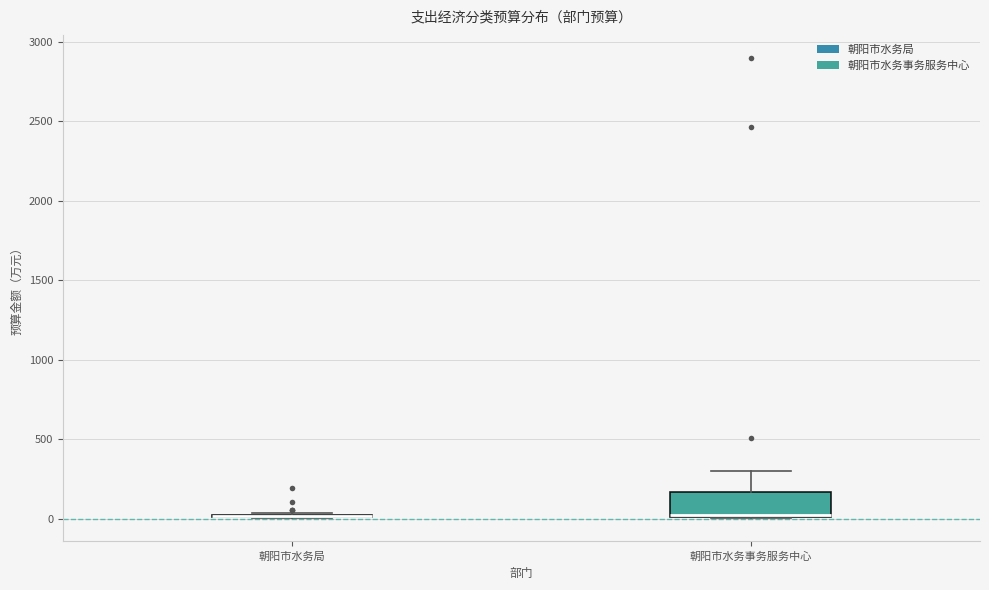

Reading left to right, transcribe this box plot: for each box, give where its median line is, the range the box spans, and where its two whiskers end, as read against the y-axis. The values are not printed on the chart, so give them approximately, as read against the axis.

朝阳市水务局: box collapsed to a line at 0, whiskers 0 to 50
朝阳市水务事务服务中心: median 0 (drawn on the box's lower edge), box 0 to 150, whiskers 0 to 300